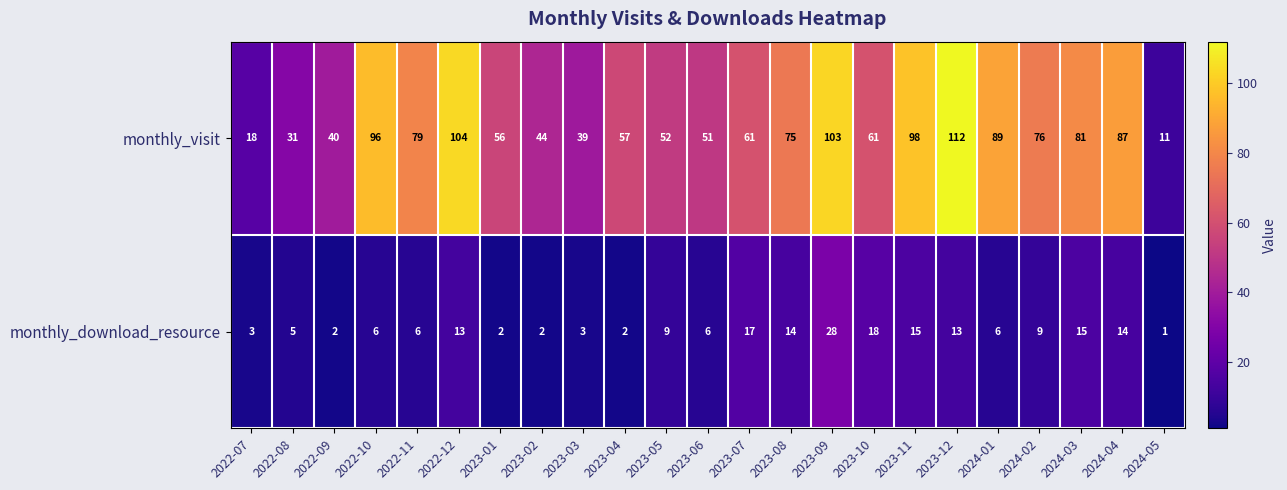

Rank the series by their average value, from highest to lowest.

monthly_visit, monthly_download_resource